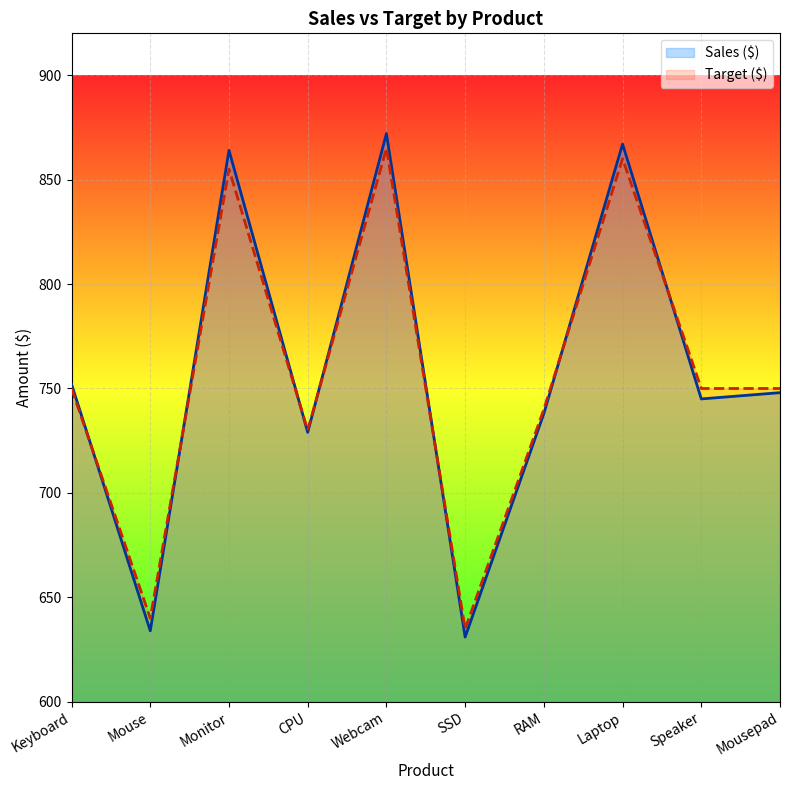

Reading right to left, what are all the values shown in this chart?

Sales ($): 748	745	867	738	631	872	729	864	634	752
Target ($): 750	750	860	740	635	865	730	855	640	750